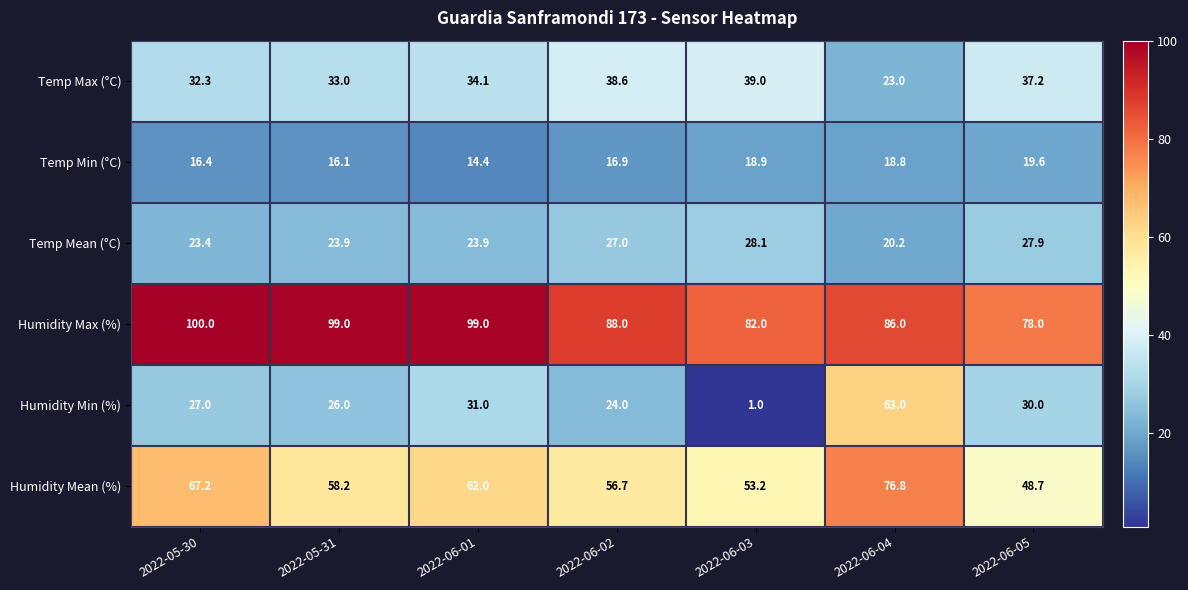

Which series has the widest spread of values?

Humidity Min (%)